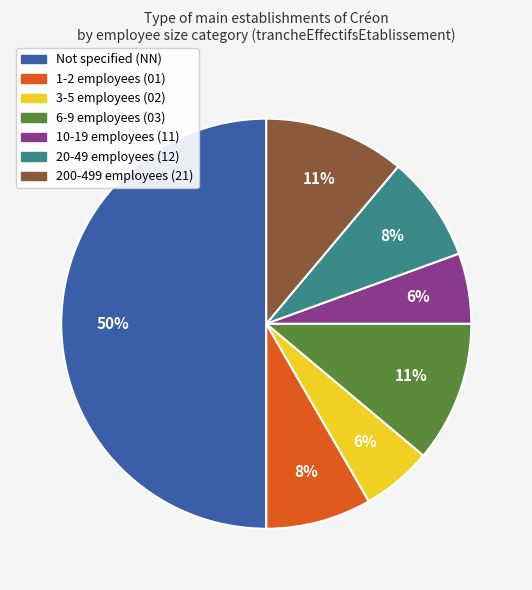

To the nearest percent, what is the average slice percentage?

14%